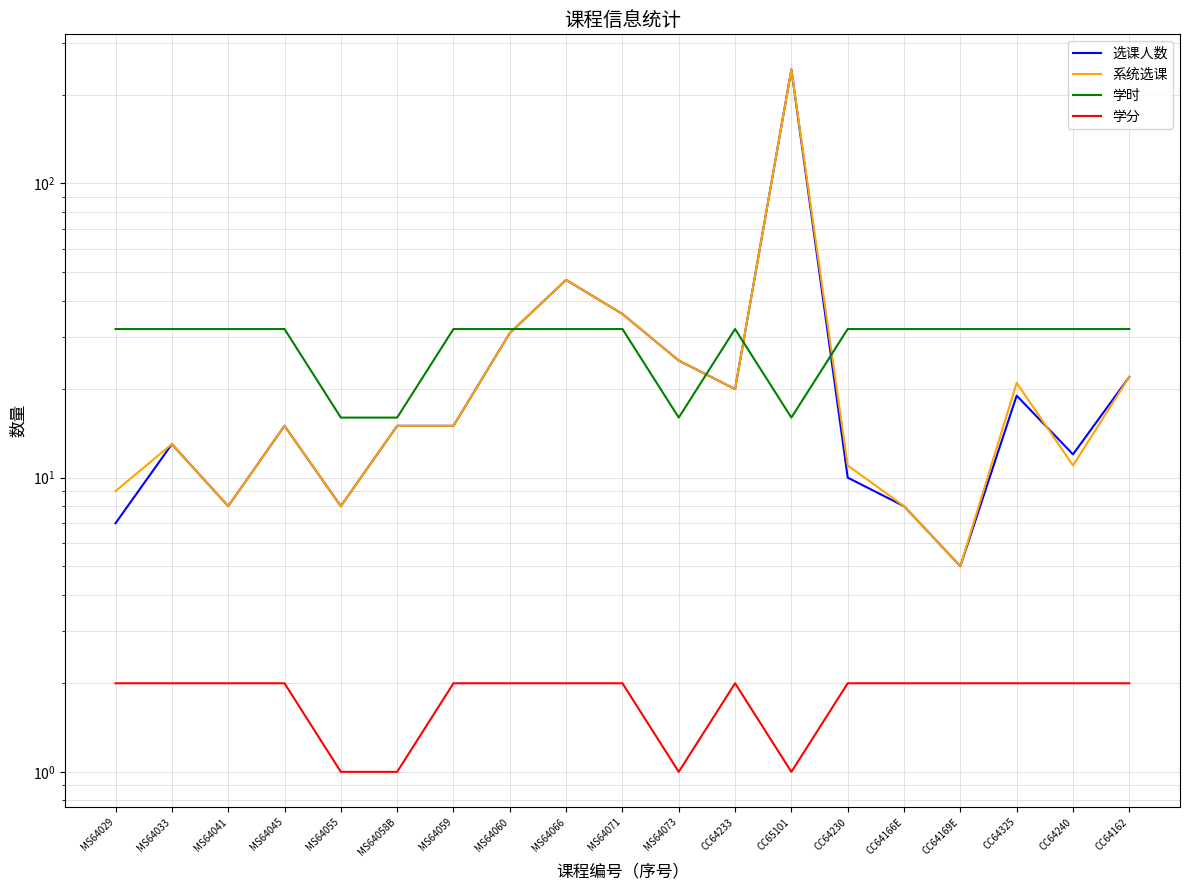

Reading left to right, list all the values displayed in this chart.

选课人数: MS64029=7	MS64033=13	MS64041=8	MS64045=15	MS64055=8	MS64058B=15	MS64059=15	MS64060=31	MS64066=47	MS64071=36	MS64073=25	CC64233=20	CC65101=244	CC64230=10	CC64166E=8	CC64169E=5	CC64325=19	CC64240=12	CC64162=22
系统选课: MS64029=9	MS64033=13	MS64041=8	MS64045=15	MS64055=8	MS64058B=15	MS64059=15	MS64060=31	MS64066=47	MS64071=36	MS64073=25	CC64233=20	CC65101=244	CC64230=11	CC64166E=8	CC64169E=5	CC64325=21	CC64240=11	CC64162=22
学时: MS64029=32	MS64033=32	MS64041=32	MS64045=32	MS64055=16	MS64058B=16	MS64059=32	MS64060=32	MS64066=32	MS64071=32	MS64073=16	CC64233=32	CC65101=16	CC64230=32	CC64166E=32	CC64169E=32	CC64325=32	CC64240=32	CC64162=32
学分: MS64029=2	MS64033=2	MS64041=2	MS64045=2	MS64055=1	MS64058B=1	MS64059=2	MS64060=2	MS64066=2	MS64071=2	MS64073=1	CC64233=2	CC65101=1	CC64230=2	CC64166E=2	CC64169E=2	CC64325=2	CC64240=2	CC64162=2